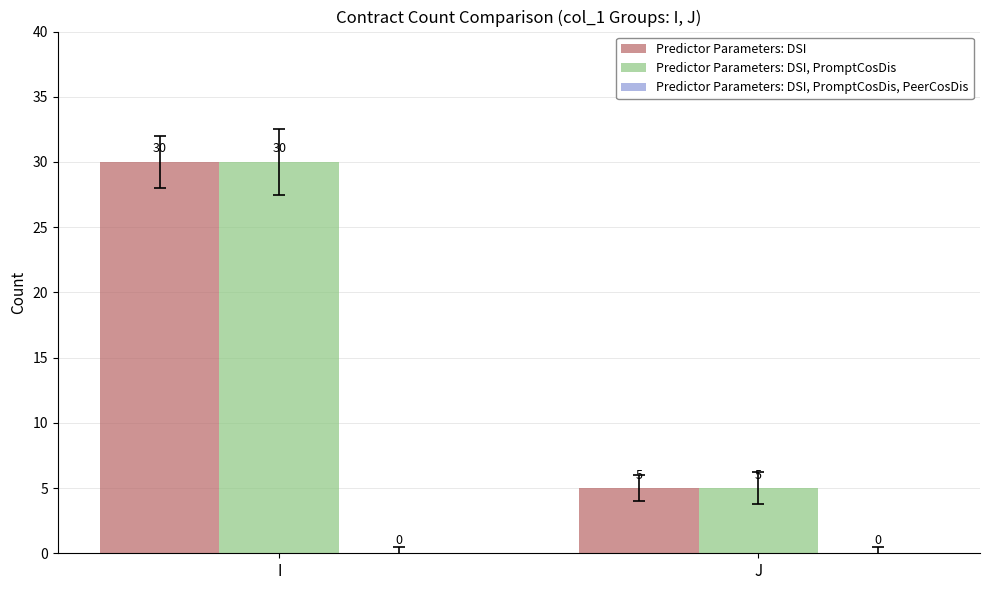

What is the sum of the Predictor Parameters: DSI values at I and J?

35